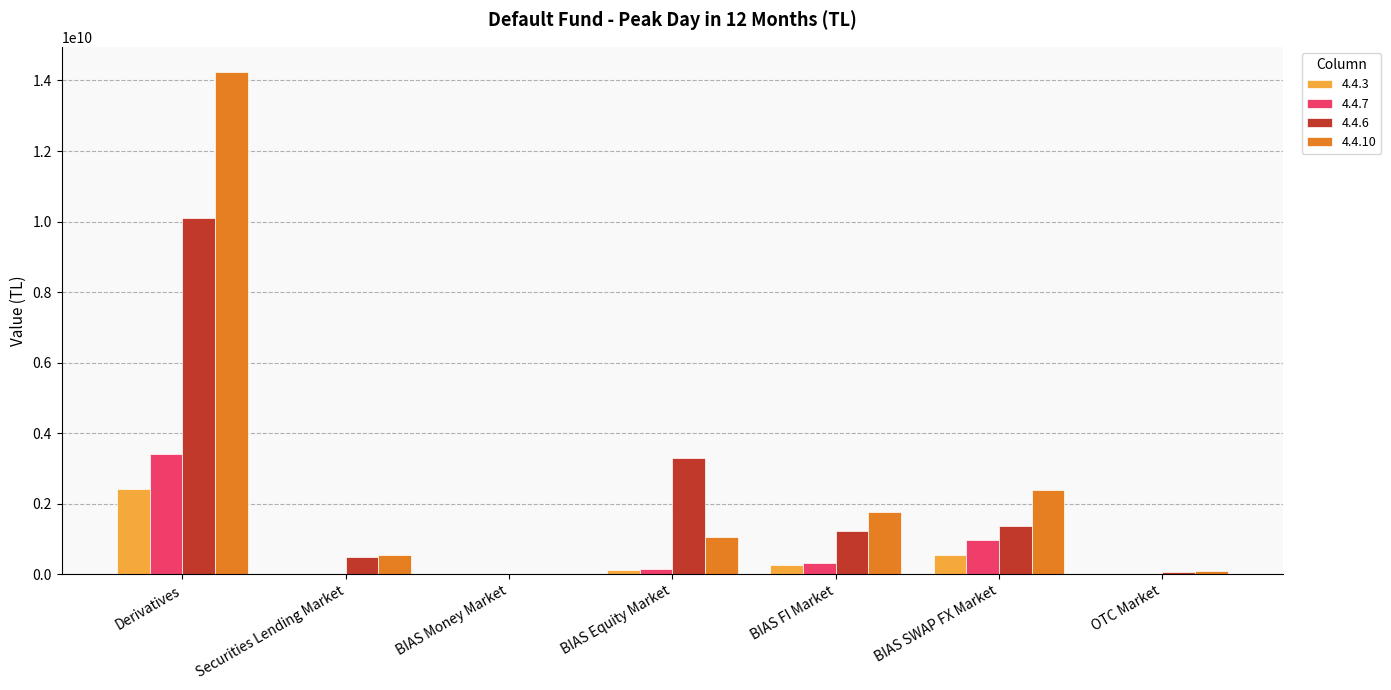

At which category is the sum across all series the highest?

Derivatives